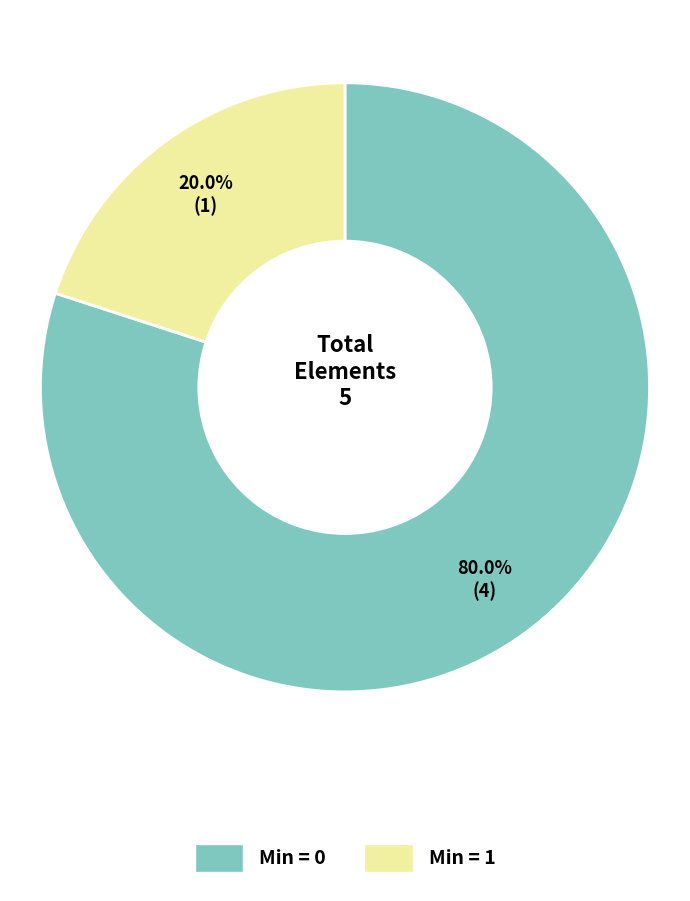

Is there any slice that represents more than half of the pie?

Yes